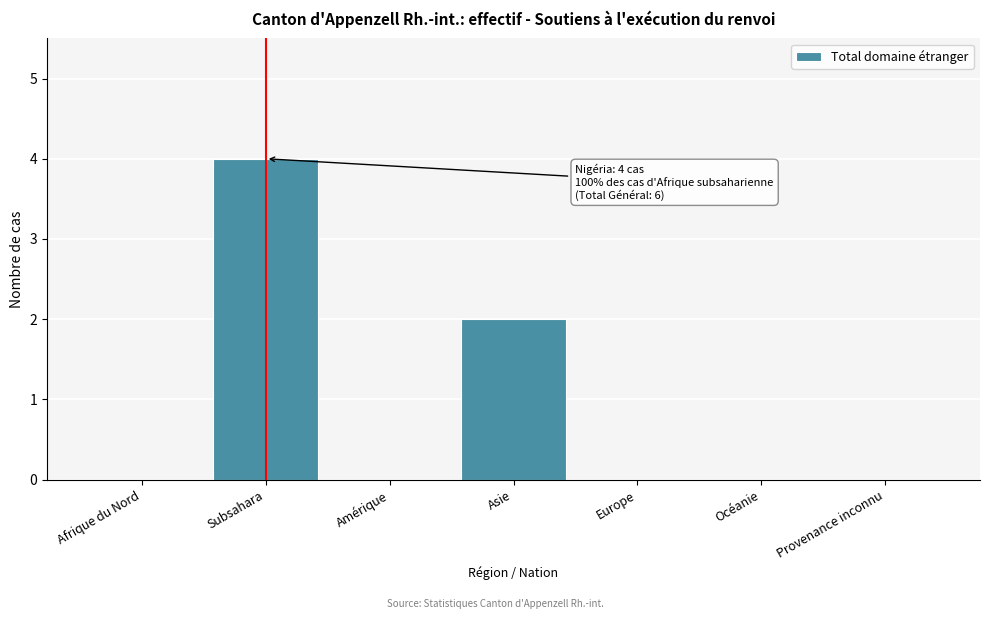

Reading left to right, what are all the values shown in this chart?

Afrique du Nord=0	Subsahara=4	Amérique=0	Asie=2	Europe=0	Océanie=0	Provenance inconnu=0